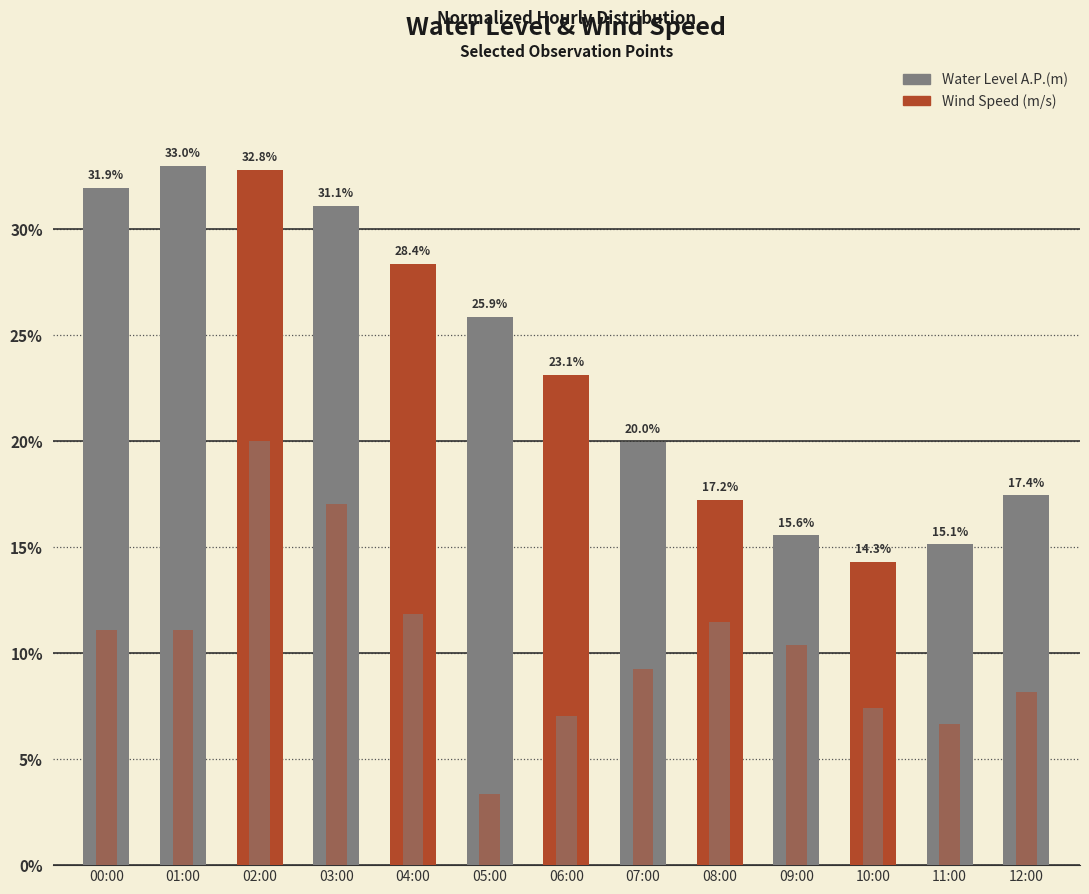

Reading right to left, extract all data points from this chart.

Water Level A.P.(m): 17.4	15.1	14.3	15.6	17.2	20.0	23.1	25.9	28.4	31.1	32.8	33.0	31.9
Wind Speed (m/s): 8.1	6.7	7.4	10.4	11.5	9.3	7.0	3.3	11.9	17.0	20.0	11.1	11.1